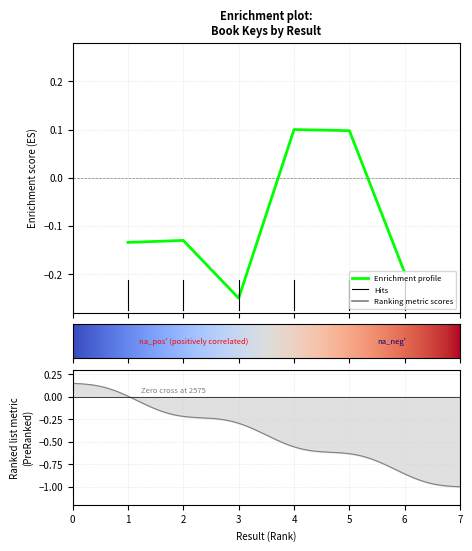

True or false: the data shows -0.1 at 6.

False